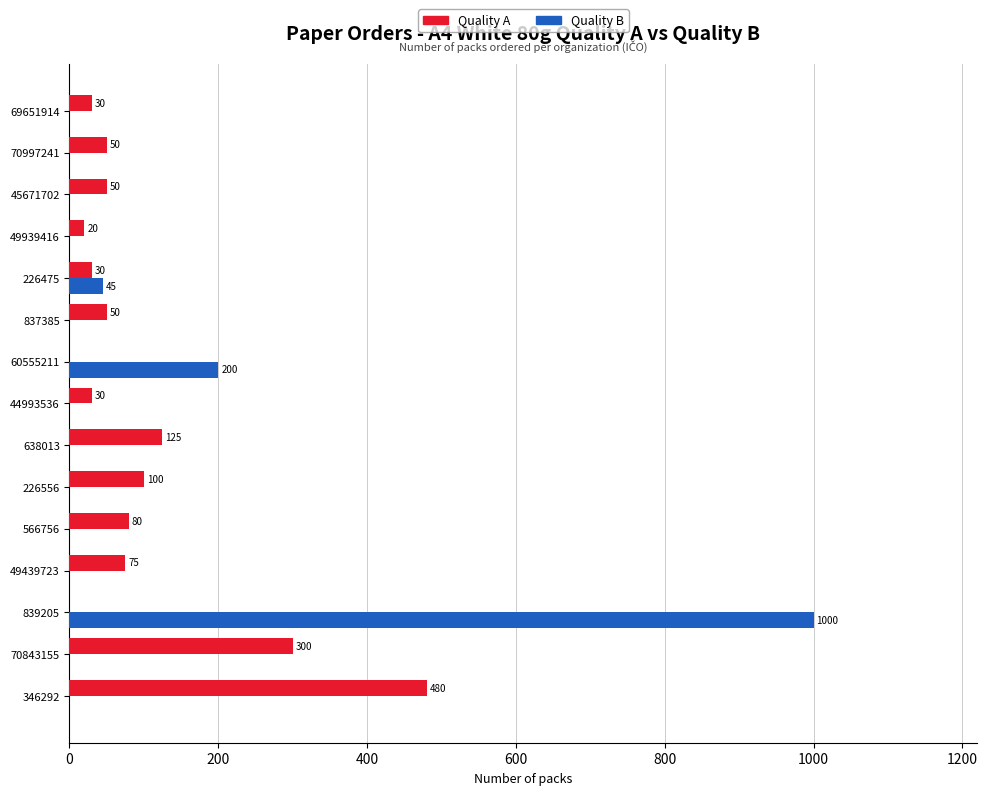

What are all the series names shown in the legend?

Quality A, Quality B